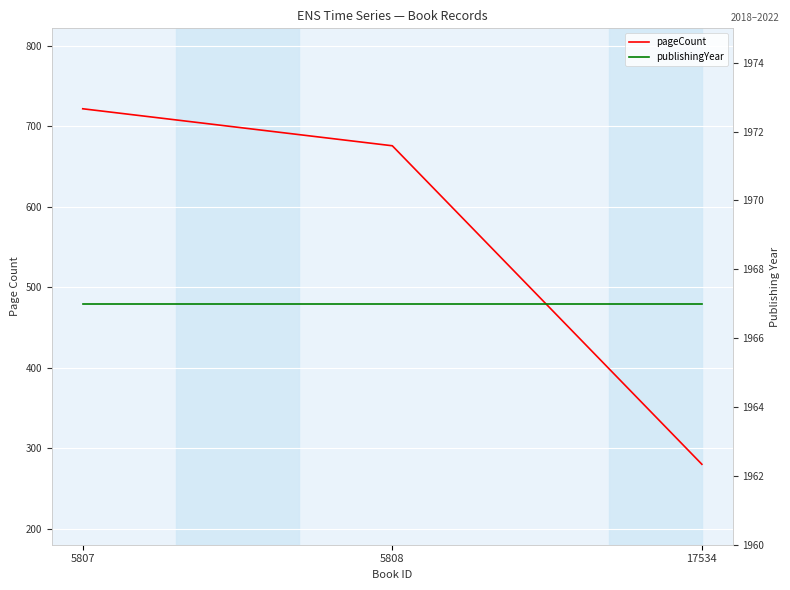

Where is publishingYear nearest to the value 1967?

5807